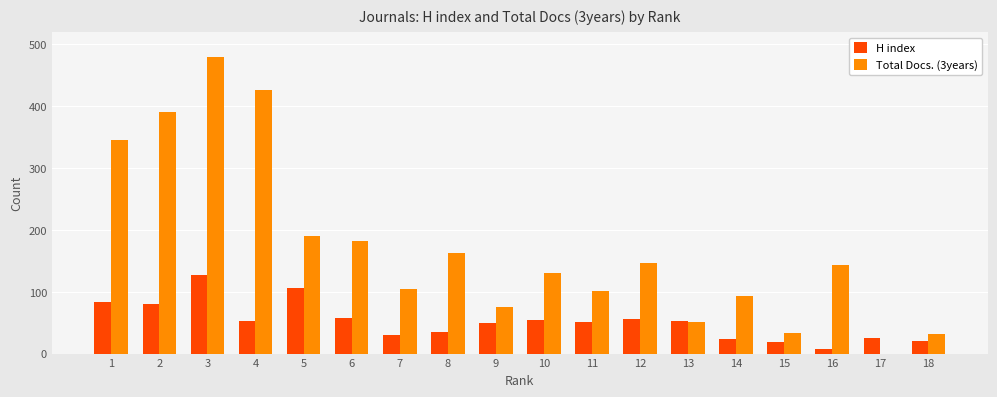

What is the highest value of the H index series?

127